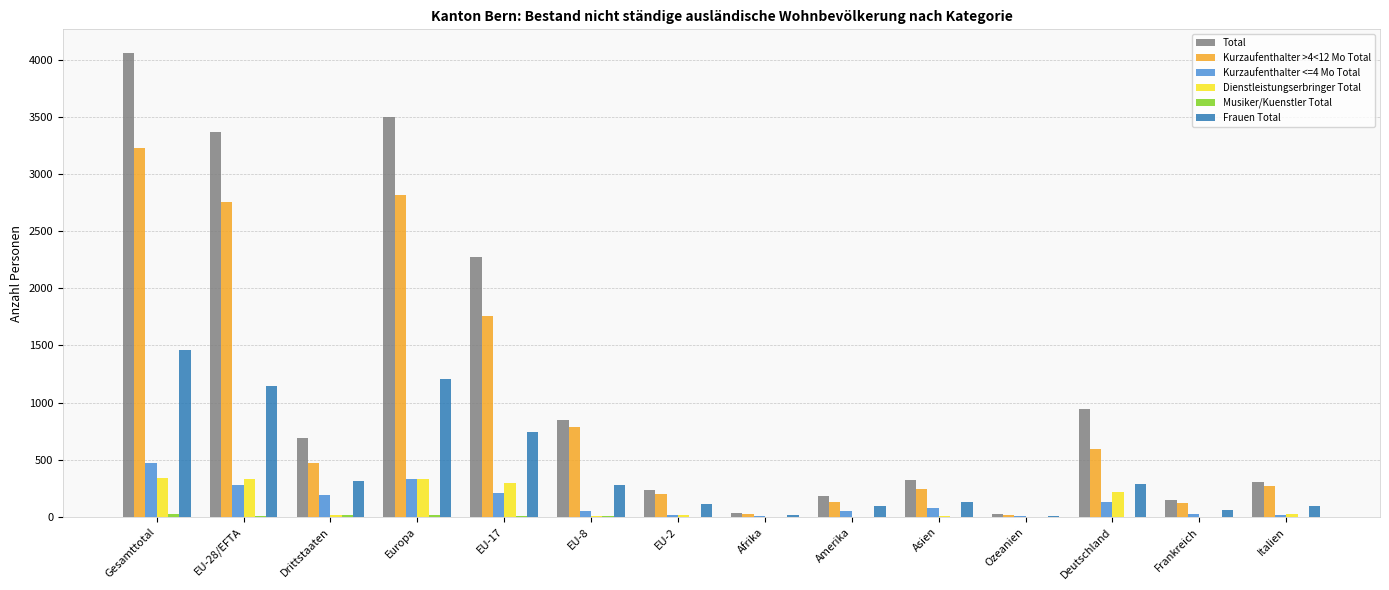

The value of Frauen Total at EU-2 is 113. True or false?

True